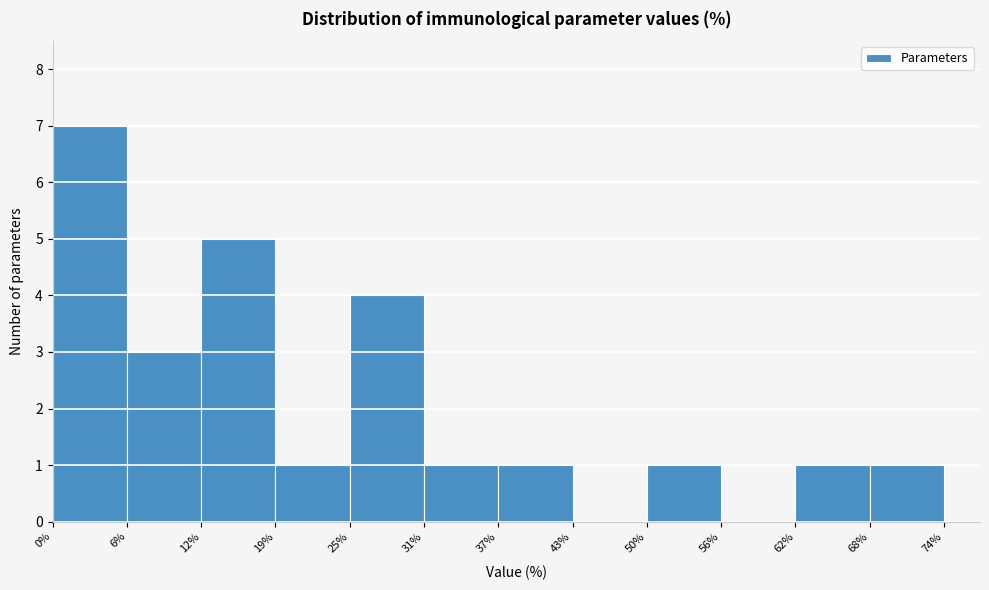

Reading left to right, list every bar in this chart as the range it spans on the x-axis followed by its height. The values are not printed on the chart, so give them approximately, as read against the axis.

0% to 6%: 7
6% to 12%: 3
12% to 19%: 5
19% to 25%: 1
25% to 31%: 4
31% to 37%: 1
37% to 43%: 1
43% to 50%: 0
50% to 56%: 1
56% to 62%: 0
62% to 68%: 1
68% to 74%: 1